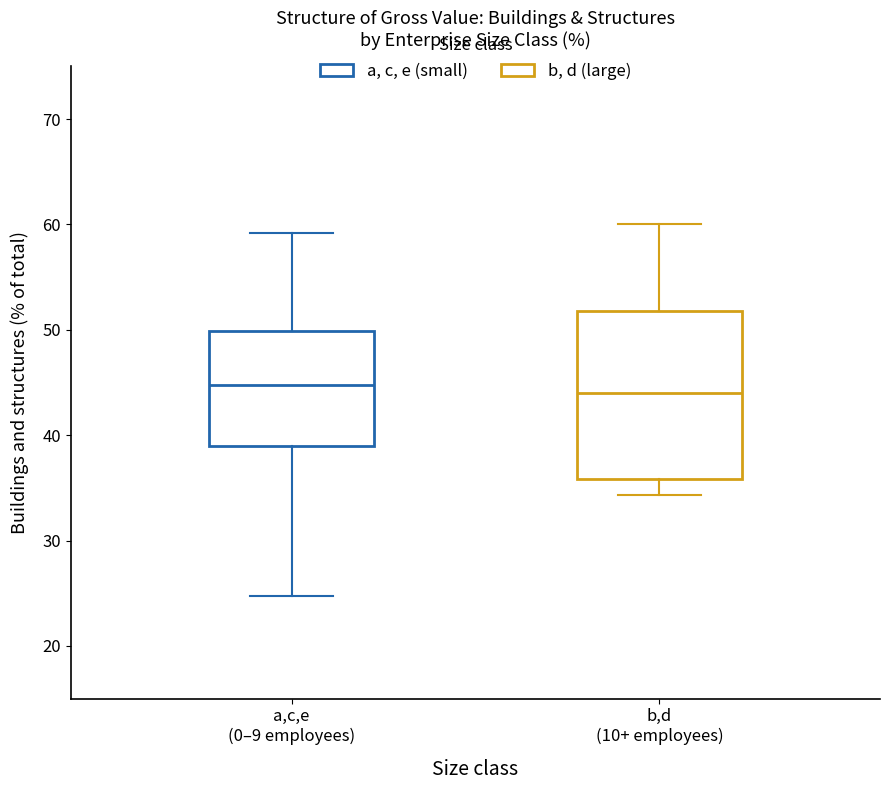

Reading left to right, transcribe this box plot: for each box, give where its median line is, the range the box spans, and where its two whiskers end, as read against the y-axis. The values are not printed on the chart, so give them approximately, as read against the axis.

a,c,e (0–9 employees): median 45, box 39 to 50, whiskers 25 to 59
b,d (10+ employees): median 44, box 36 to 52, whiskers 34 to 60